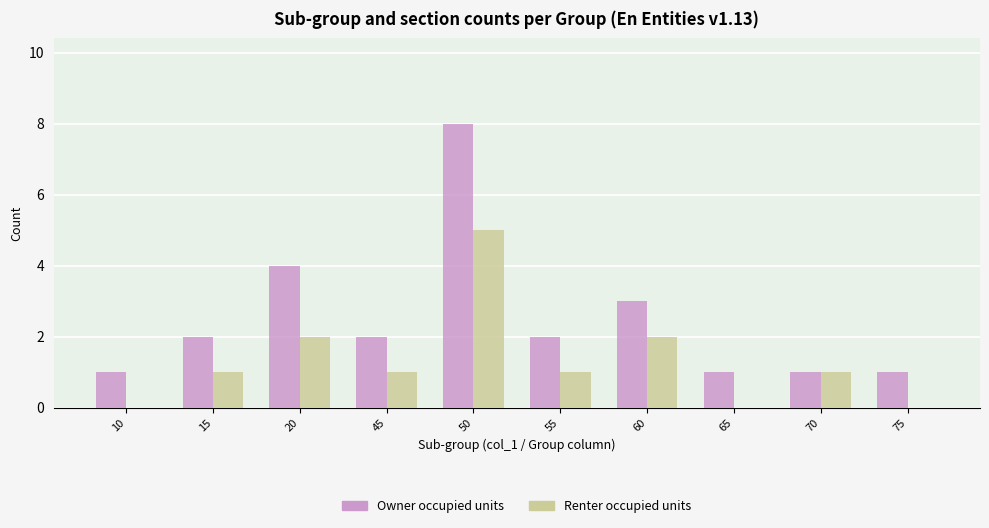

How many groups of bars are there?

10